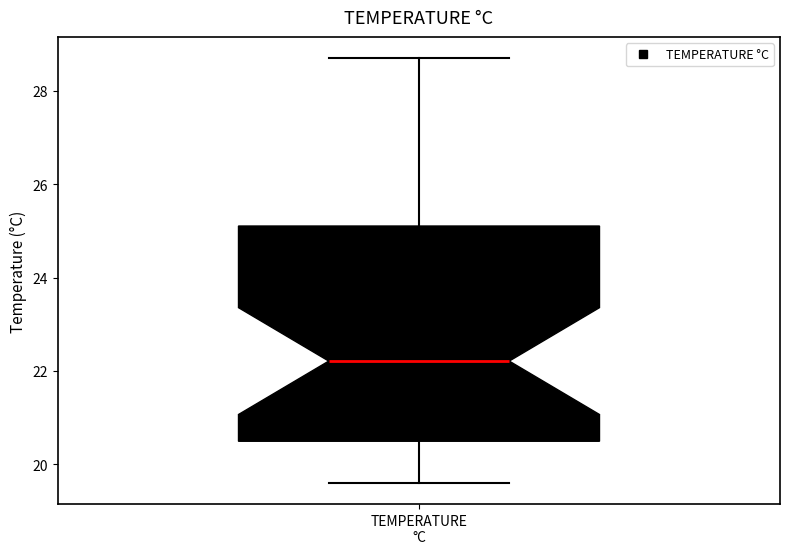

Where does the lower whisker of the box for TEMPERATURE °C end on the y-axis? The values are not printed on the chart, so give them approximately, as read against the axis.

19.6